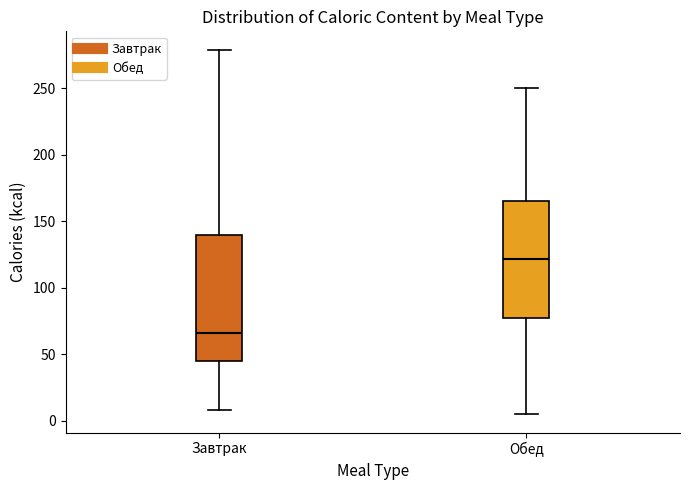

Which box has the lowest median line?

Завтрак